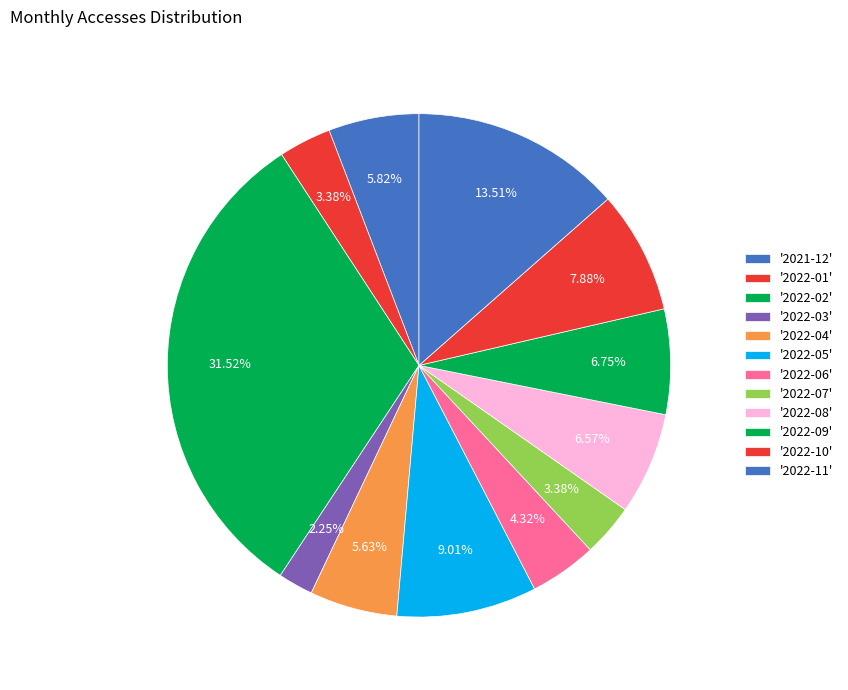

What is the largest slice in the pie chart?

2022-02